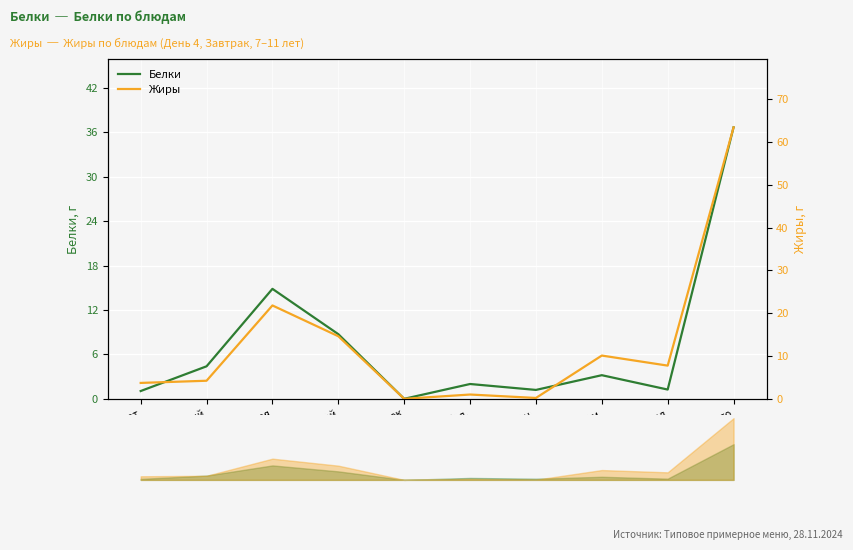

Reading left to right, what are all the values shown in this chart?

Белки: салат=1.1	суп гороховый=4.4	котлета мясная=14.8	рис отварной=8.7	напиток валетек=0.0	хлеб бел.=2.0	хлеб черн.=1.2	батон с повидлом=3.2	шоколад=1.2	итого=36.7
Жиры: салат=3.7	суп гороховый=4.2	котлета мясная=21.8	рис отварной=14.6	напиток валетек=0.0	хлеб бел.=1.0	хлеб черн.=0.2	батон с повидлом=10.1	шоколад=7.8	итого=63.4